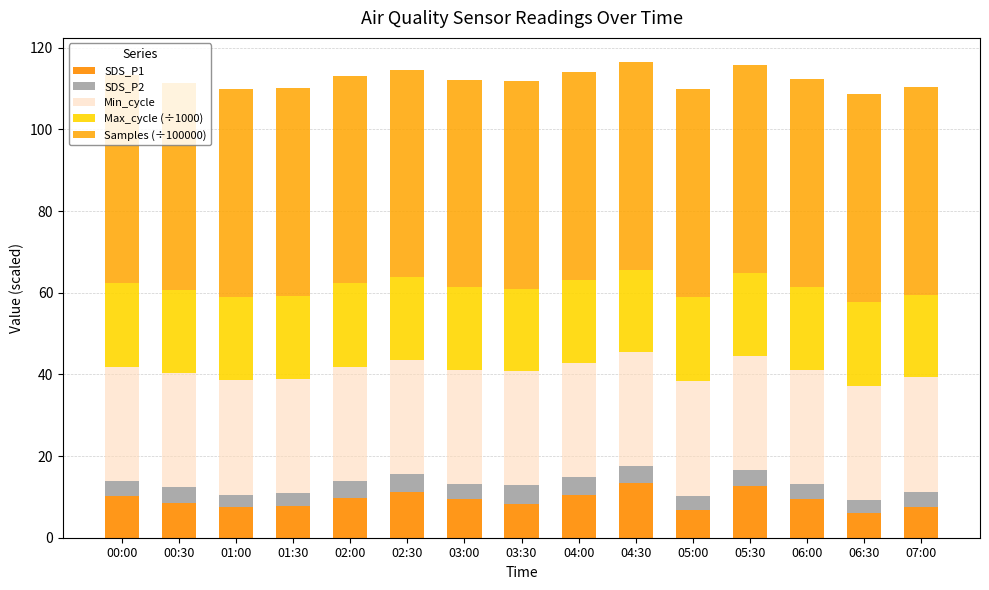

What is the total value across all series at 02:30?

114.5